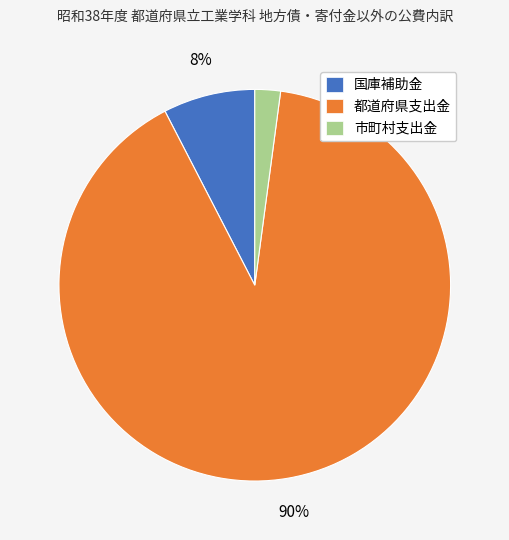

Which category has the biggest portion of the pie?

都道府県支出金